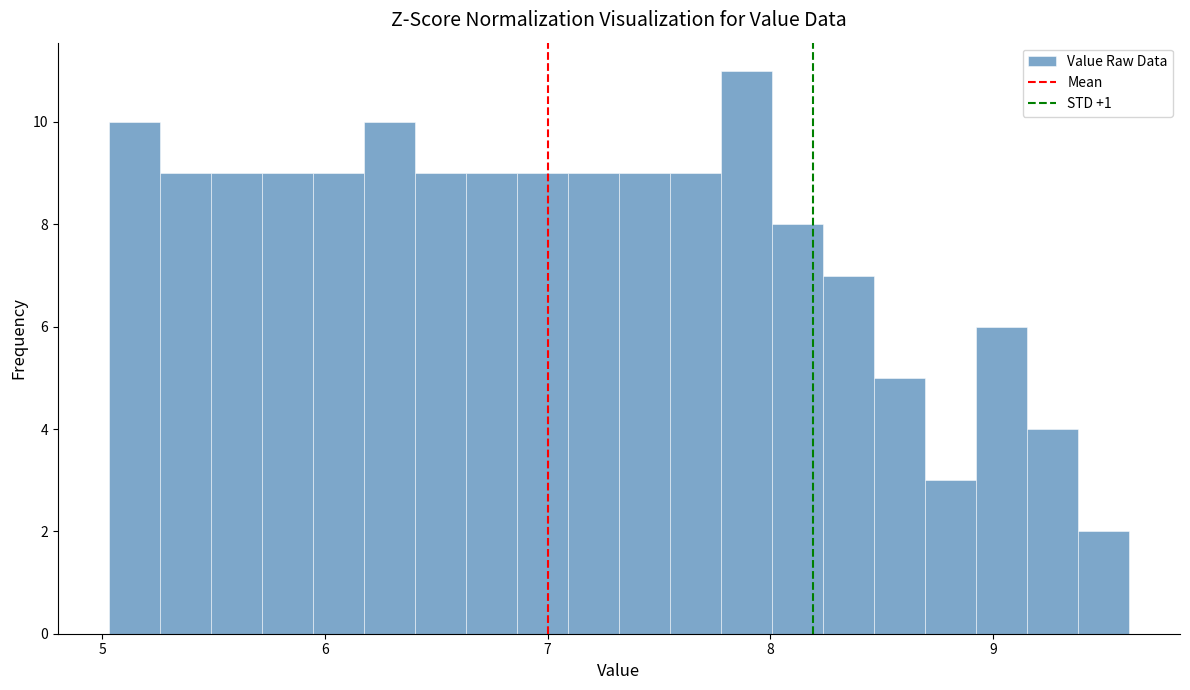

Around what value on the x-axis is the tallest bar? Give the approximate position of its centre, as read against the axis.

7.9